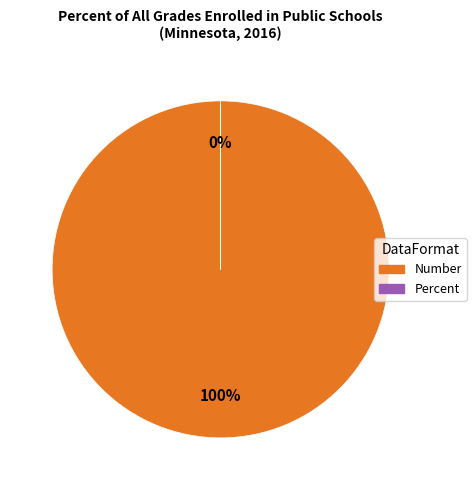

How many segments does this pie chart have?

2